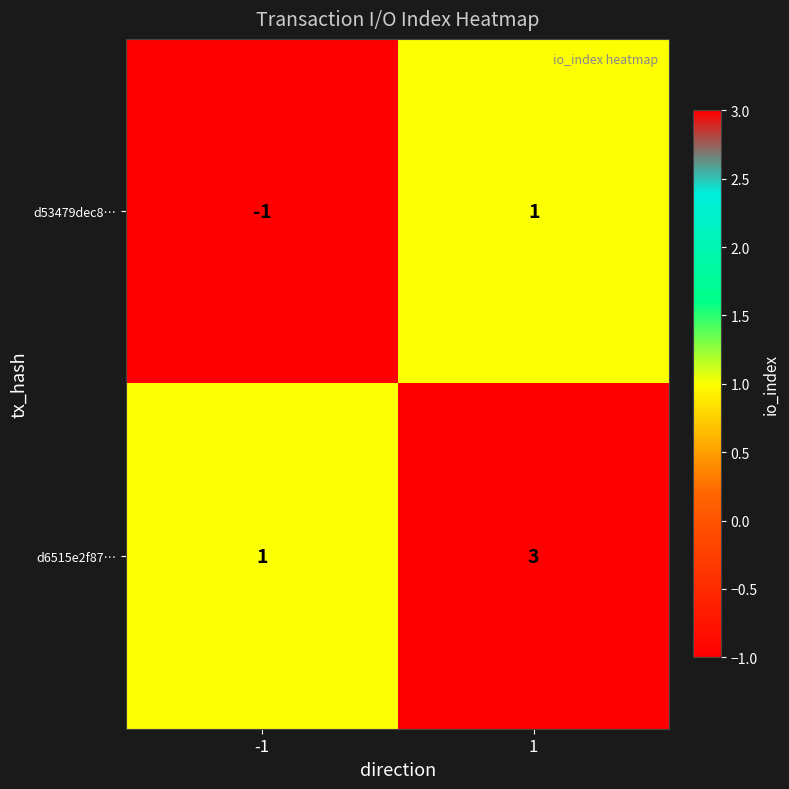

Reading right to left, what are all the values shown in this chart?

d53479dec8…: 1	-1
d6515e2f87…: 3	1